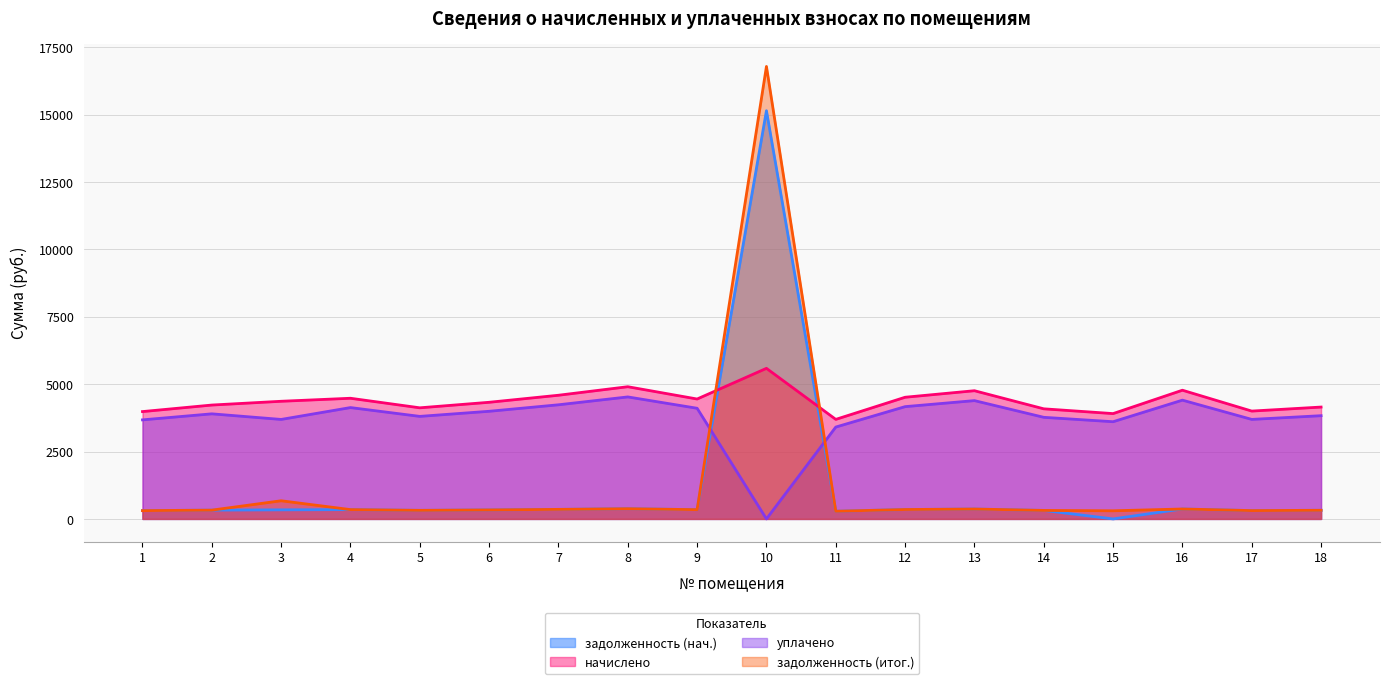

True or false: уплачено and начислено intersect in this chart.

False